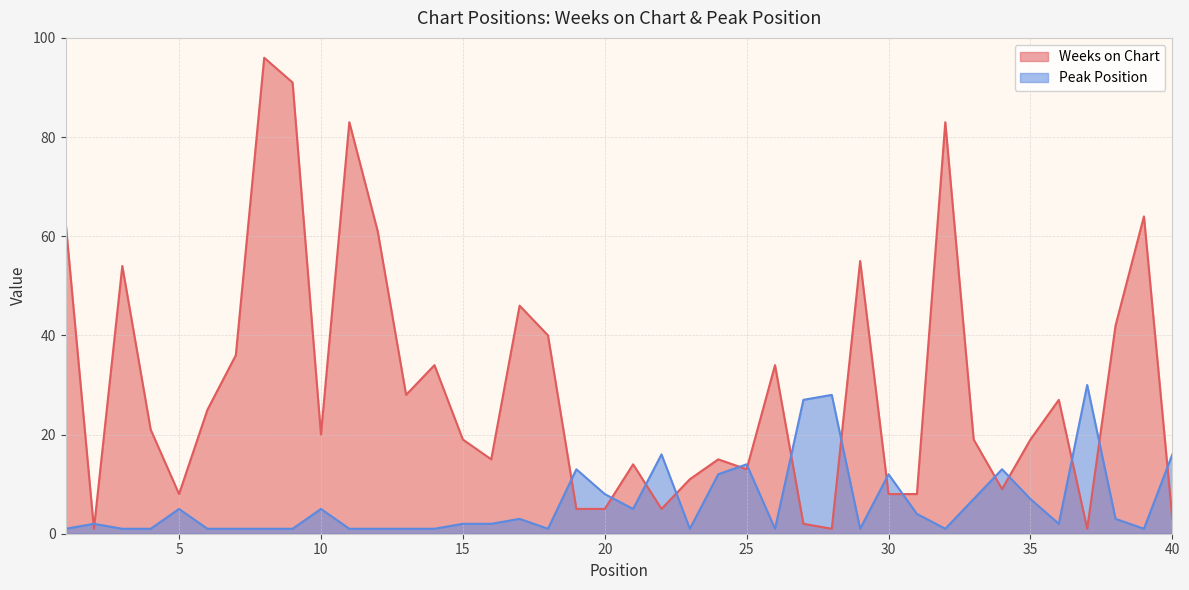

What is the highest value of the Weeks on Chart series?

96